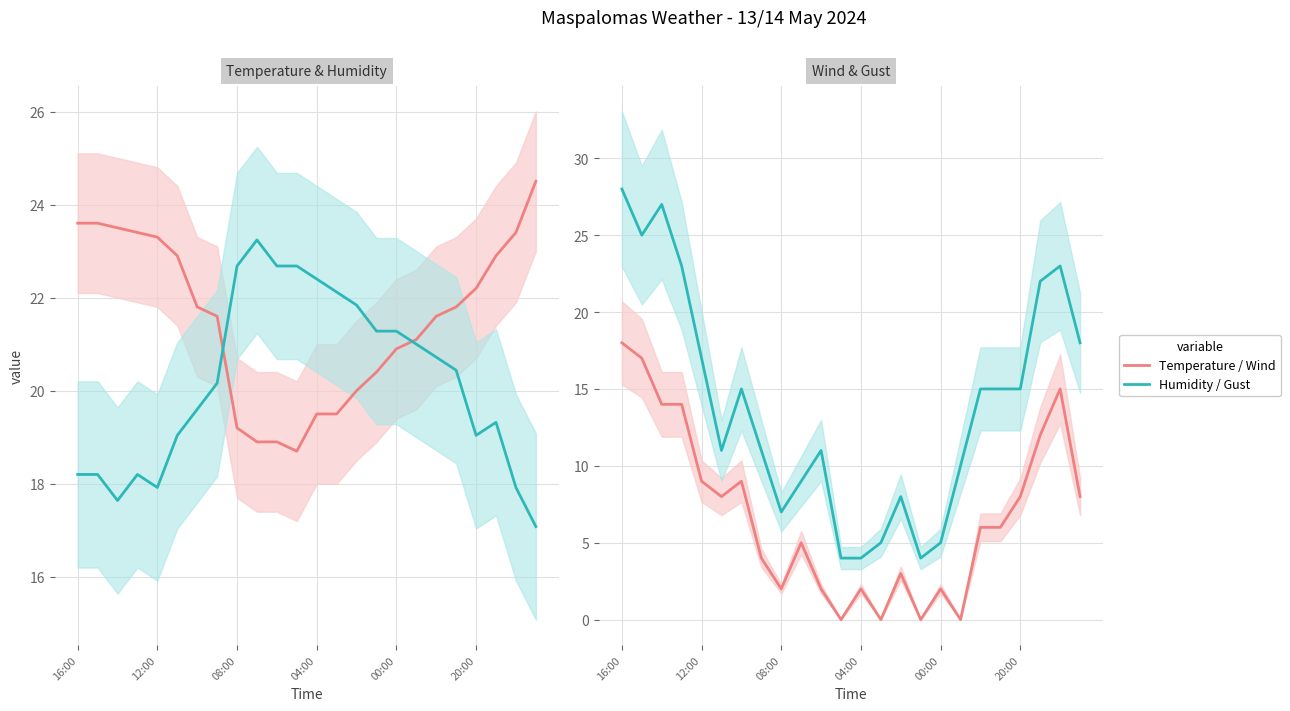

What is the total value across all series at 08:00?

50.9